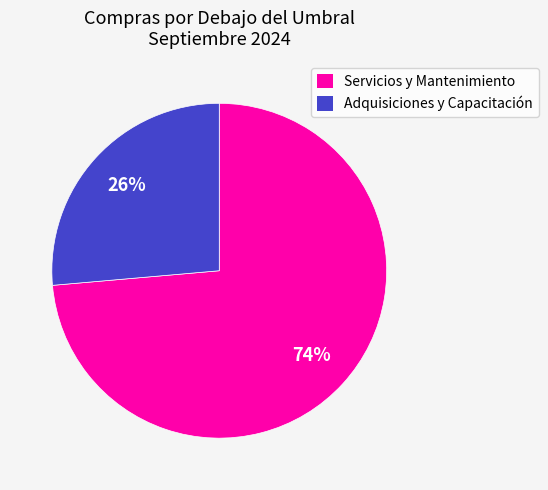

Is there a majority slice in this chart?

Yes